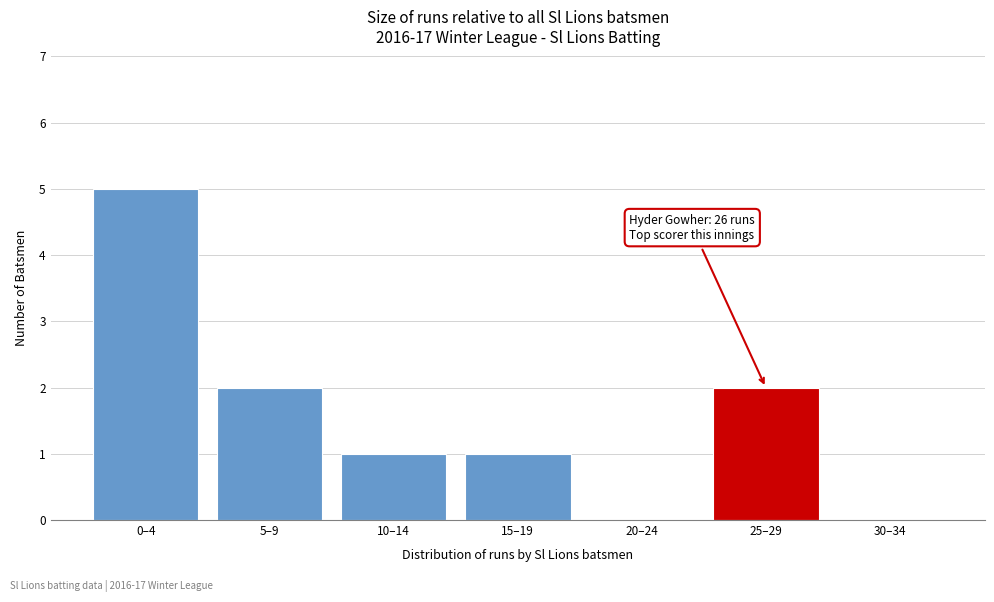

Reading left to right, what are all the values shown in this chart?

0–4=5	5–9=2	10–14=1	15–19=1	20–24=0	25–29=2	30–34=0